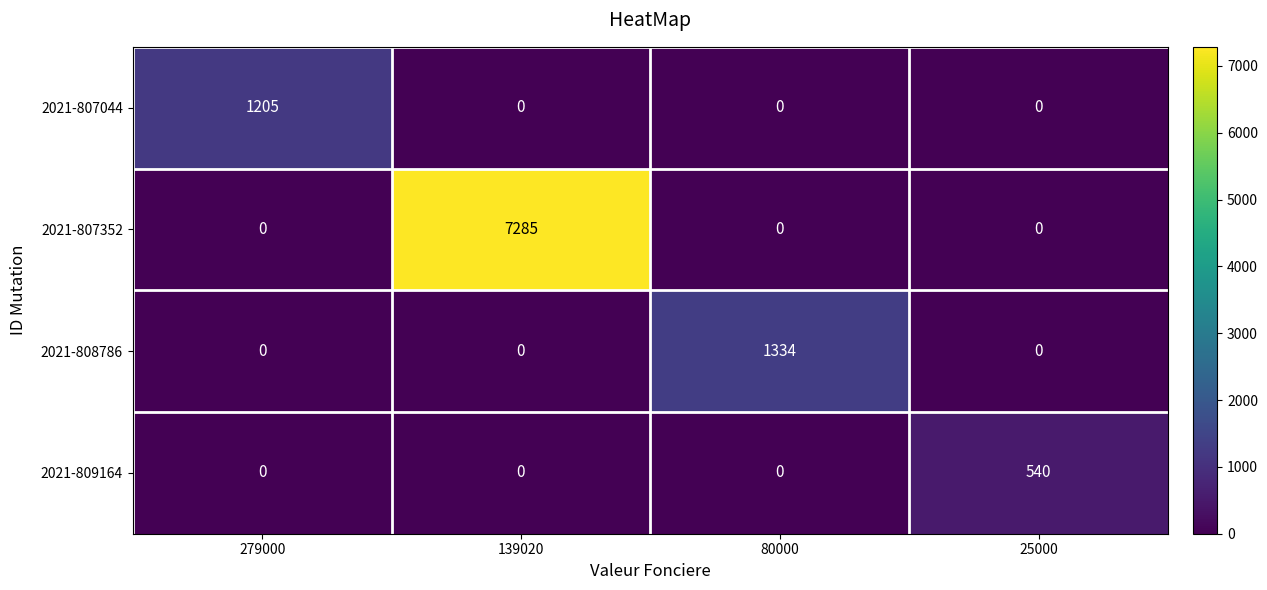

The value of 2021-809164 at 279000 is 0. True or false?

True